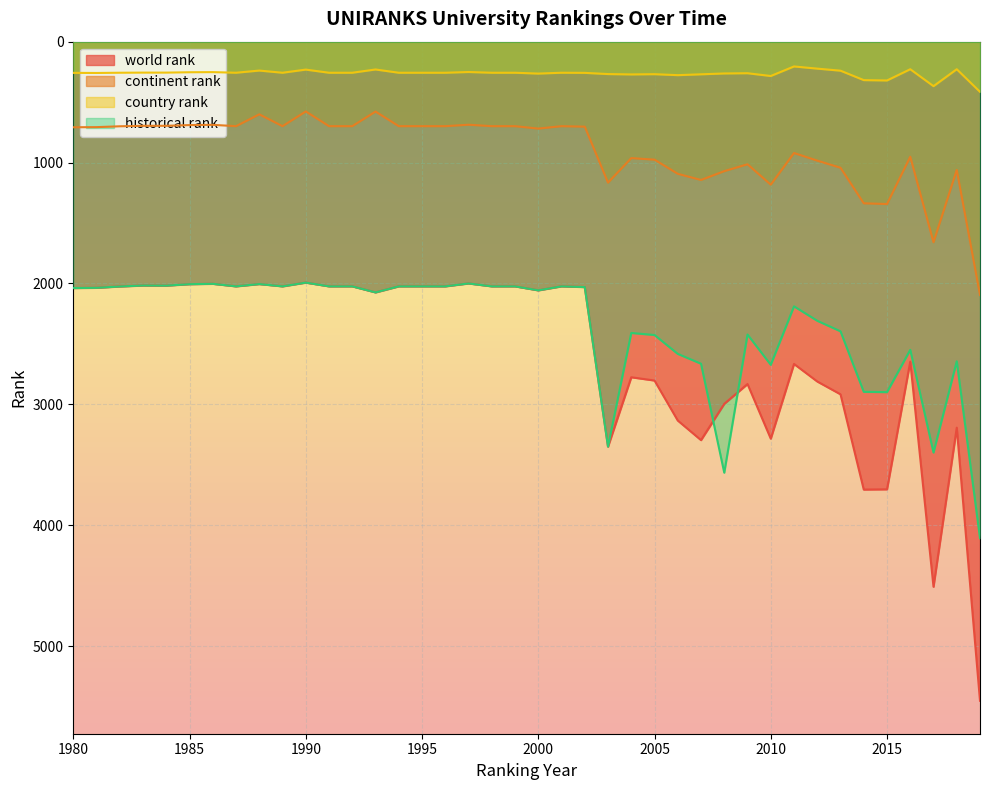

What are all the series names shown in the legend?

world rank, continent rank, country rank, historical rank